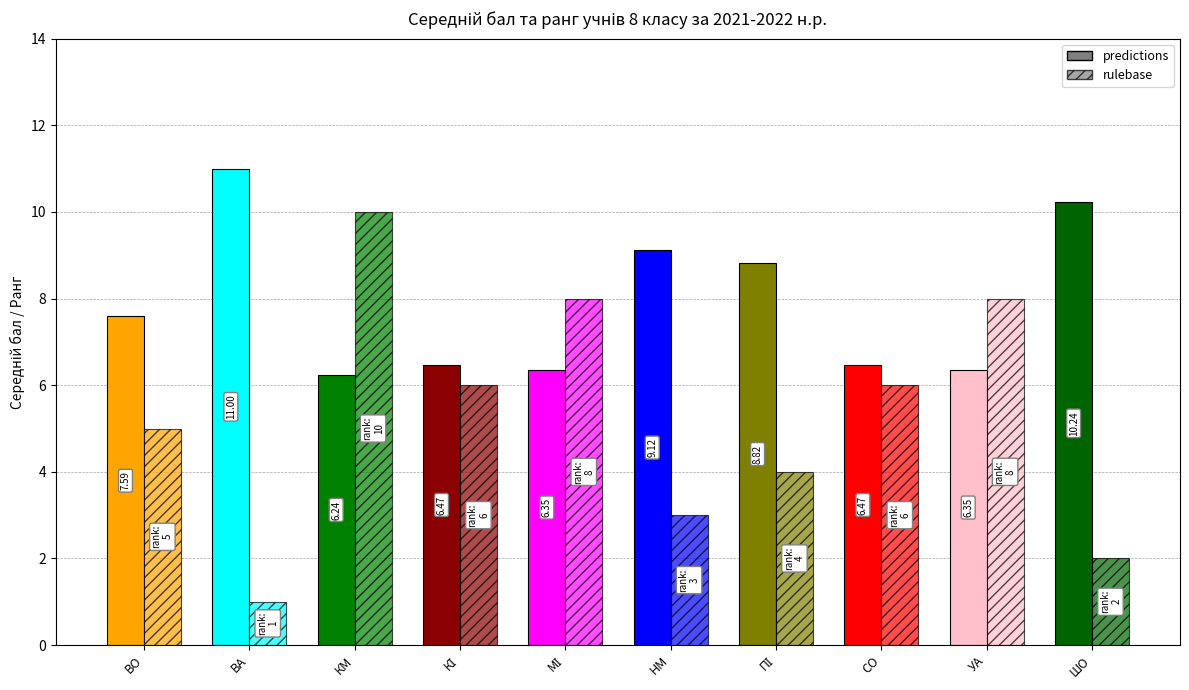

The value of Середній бал at НМ is 9.1. True or false?

True